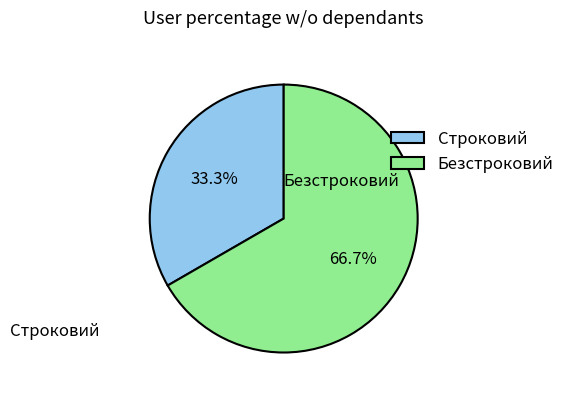

Combined, what portion of the pie is Строковий and Безстроковий?

100.0%